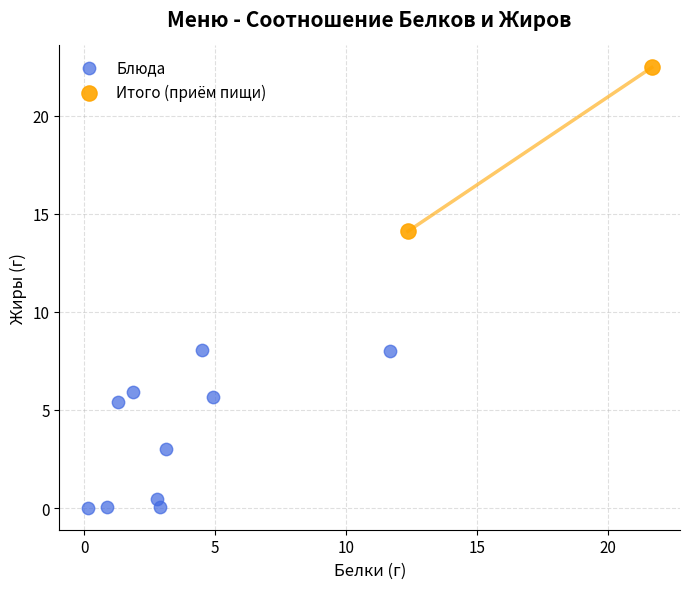

What are all the series names shown in the legend?

Блюда, Итого (приём пищи)